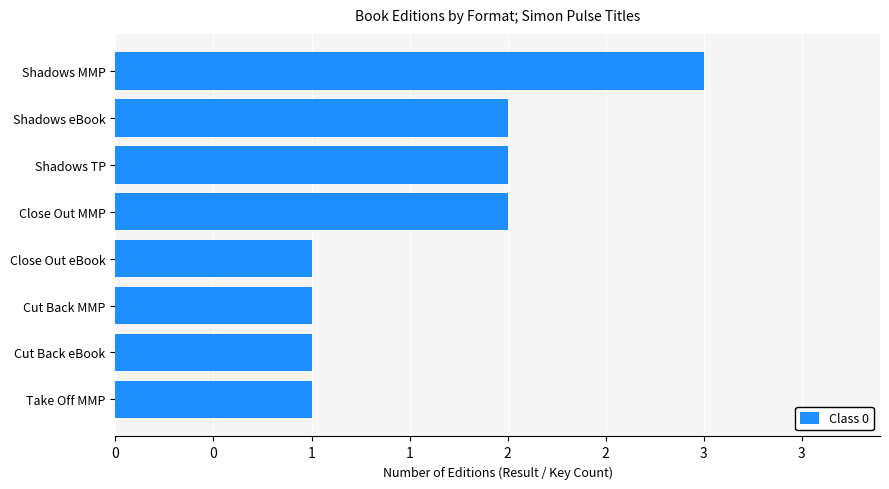

Does the chart contain any negative values?

No